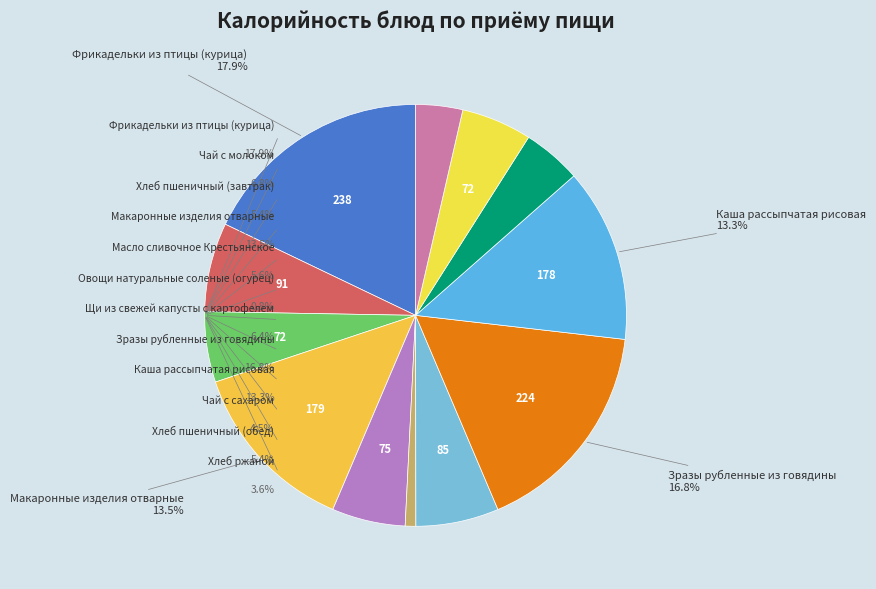

Which slice is the smallest?

Овощи натуральные соленые (огурец)